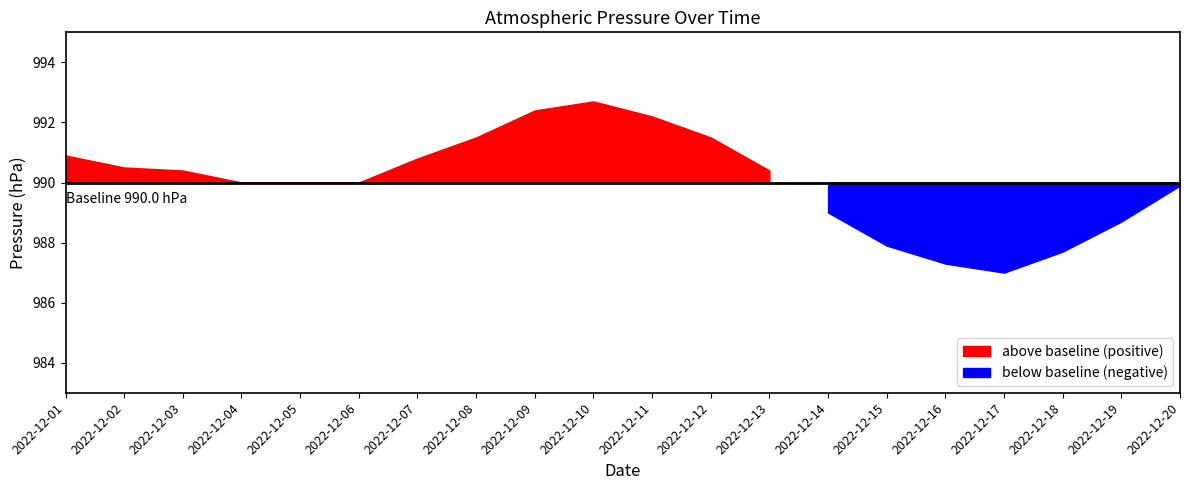

At which category does the data reach its first local peak?

2022-12-10